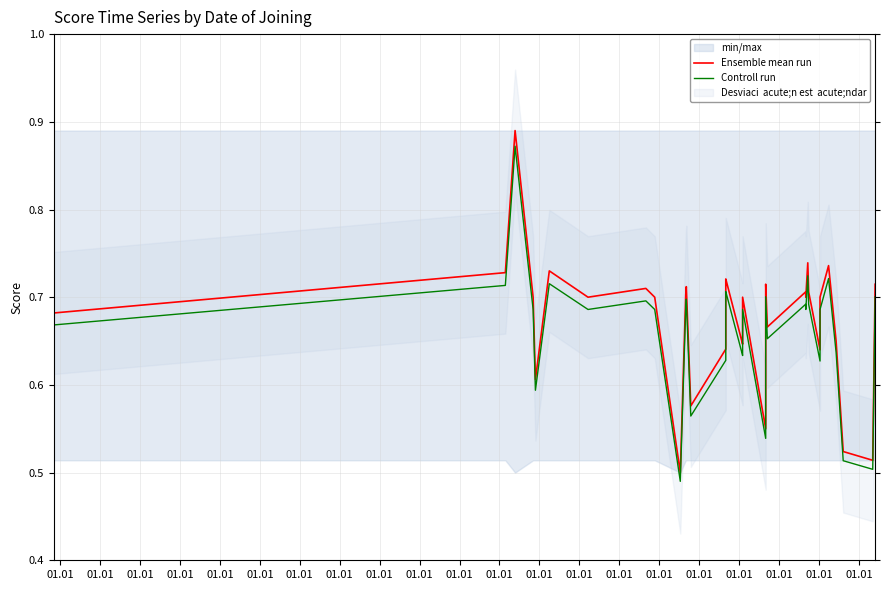

What is the highest value of the Ensemble mean run series?

0.9